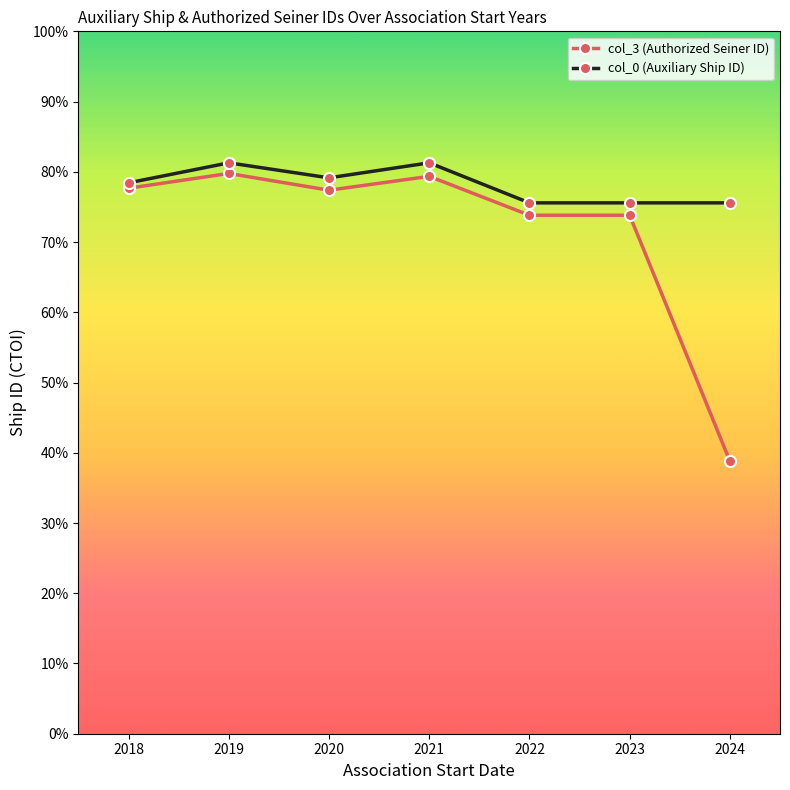

List the labels in order of col_3 (Authorized Seiner ID) value, largest first.

2019, 2021, 2018, 2020, 2022, 2023, 2024